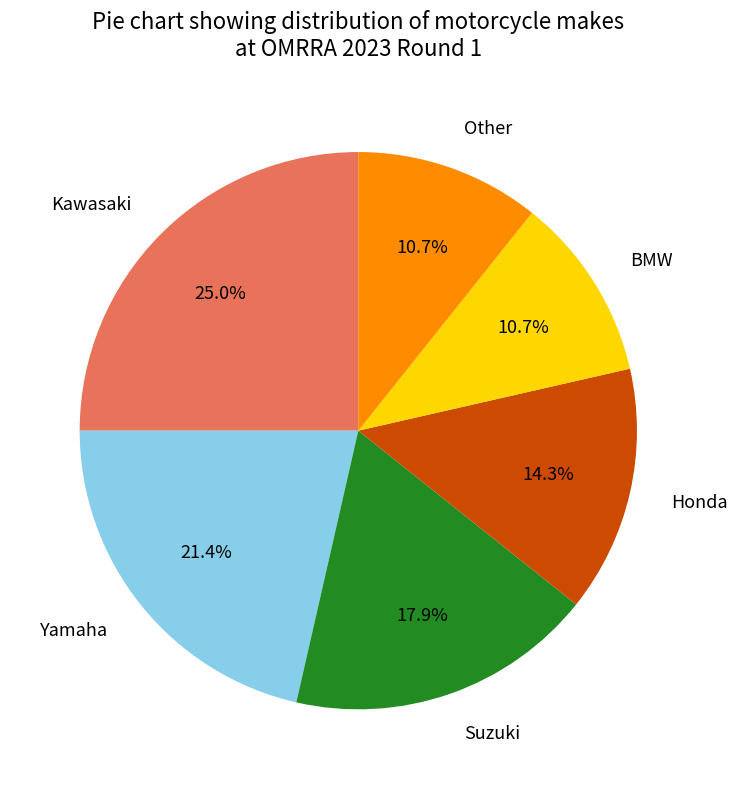

What percentage is the BMW slice, to the nearest percent?

11%